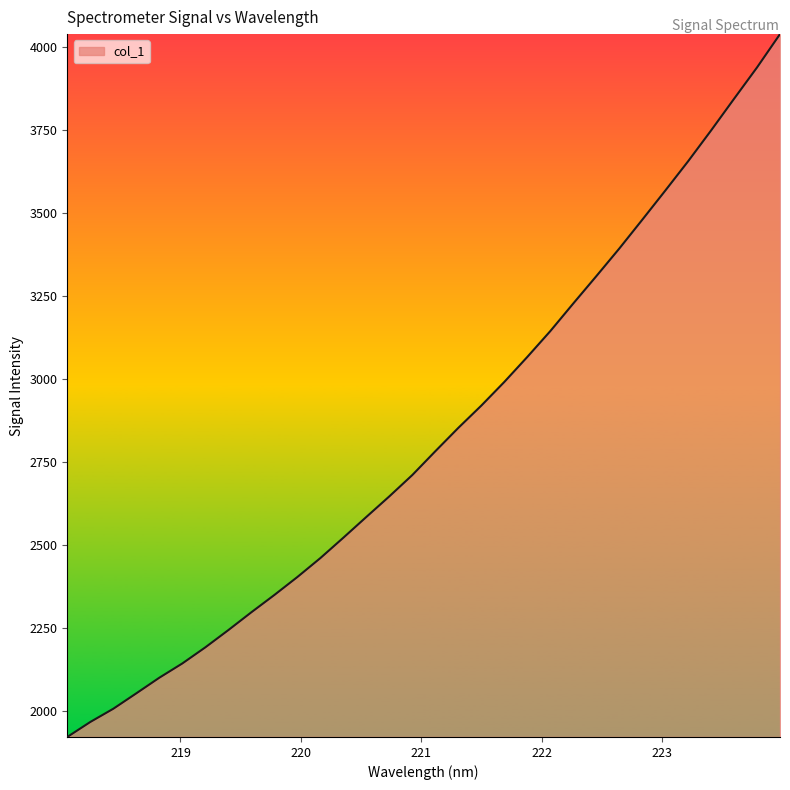

What is the difference between the maximum and minimum values?

2116.3